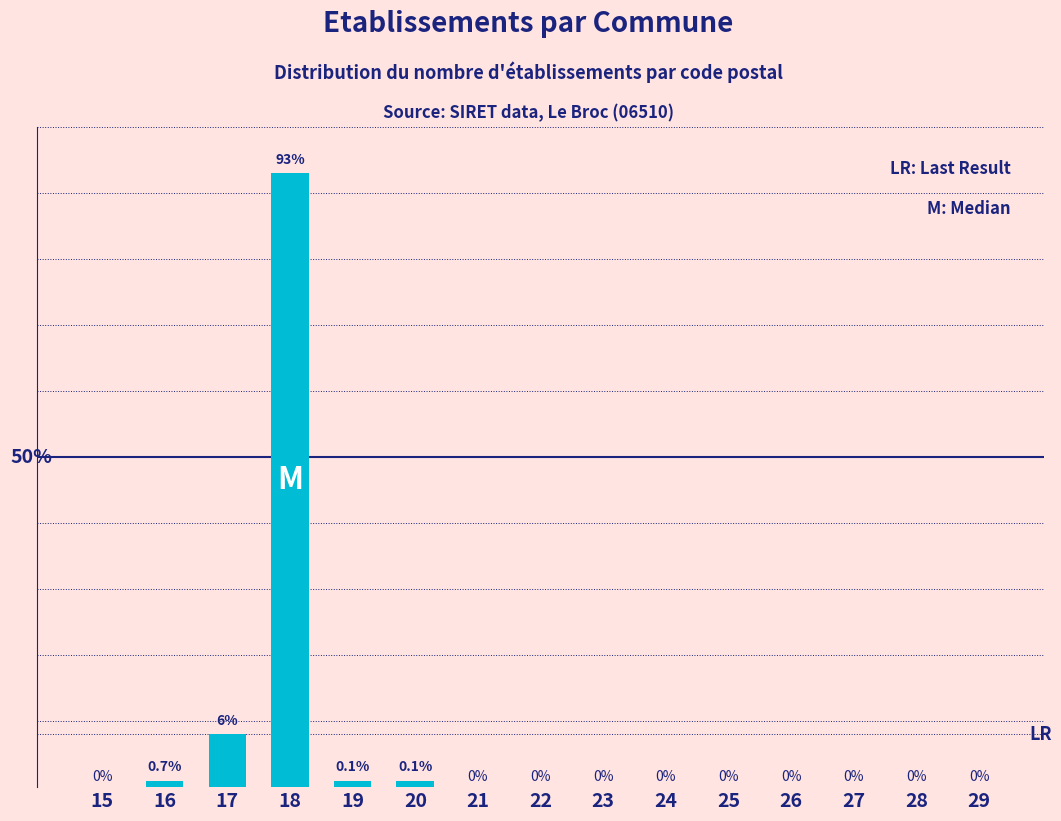

Are the bars horizontal?

No